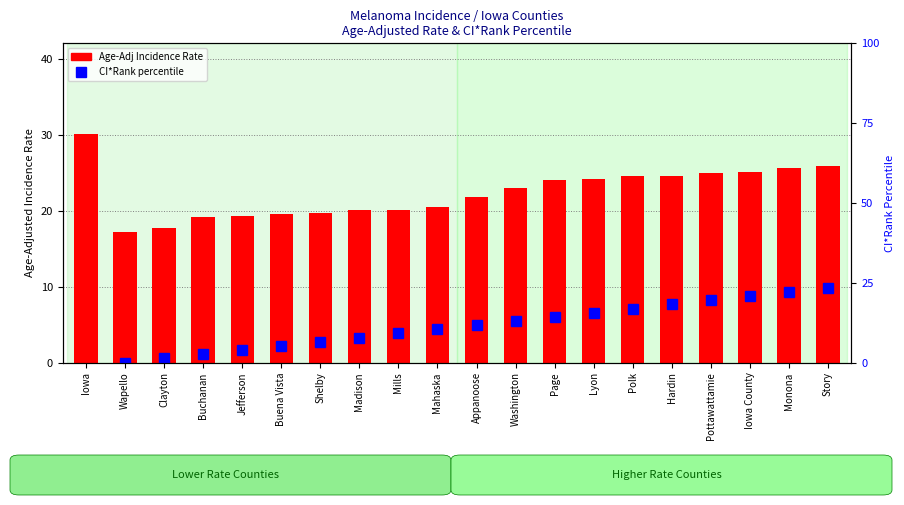

Which has a higher value, Buena Vista or Hardin?

Hardin